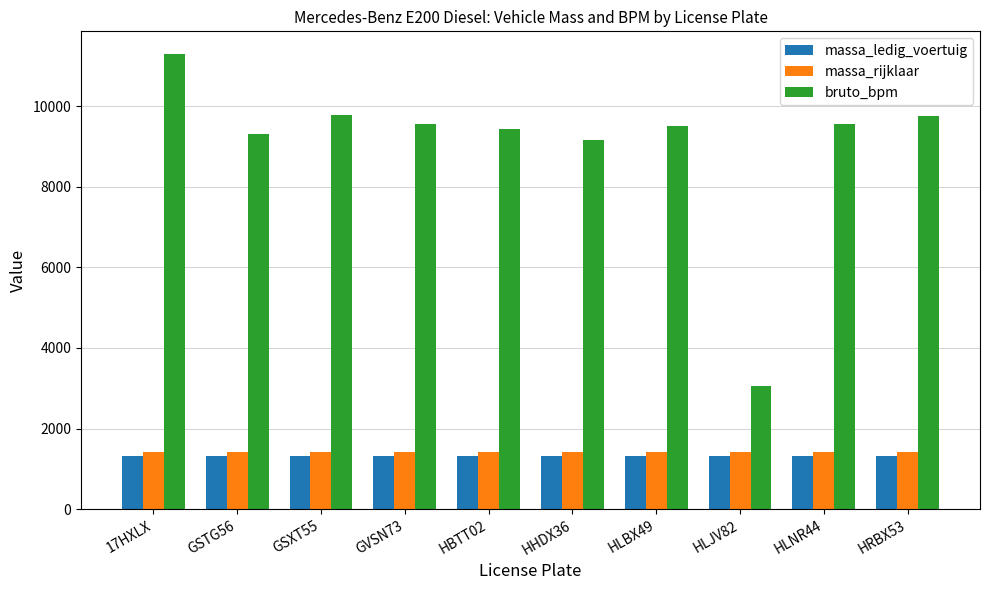

What is the label of the 4th bar from the left?

GVSN73